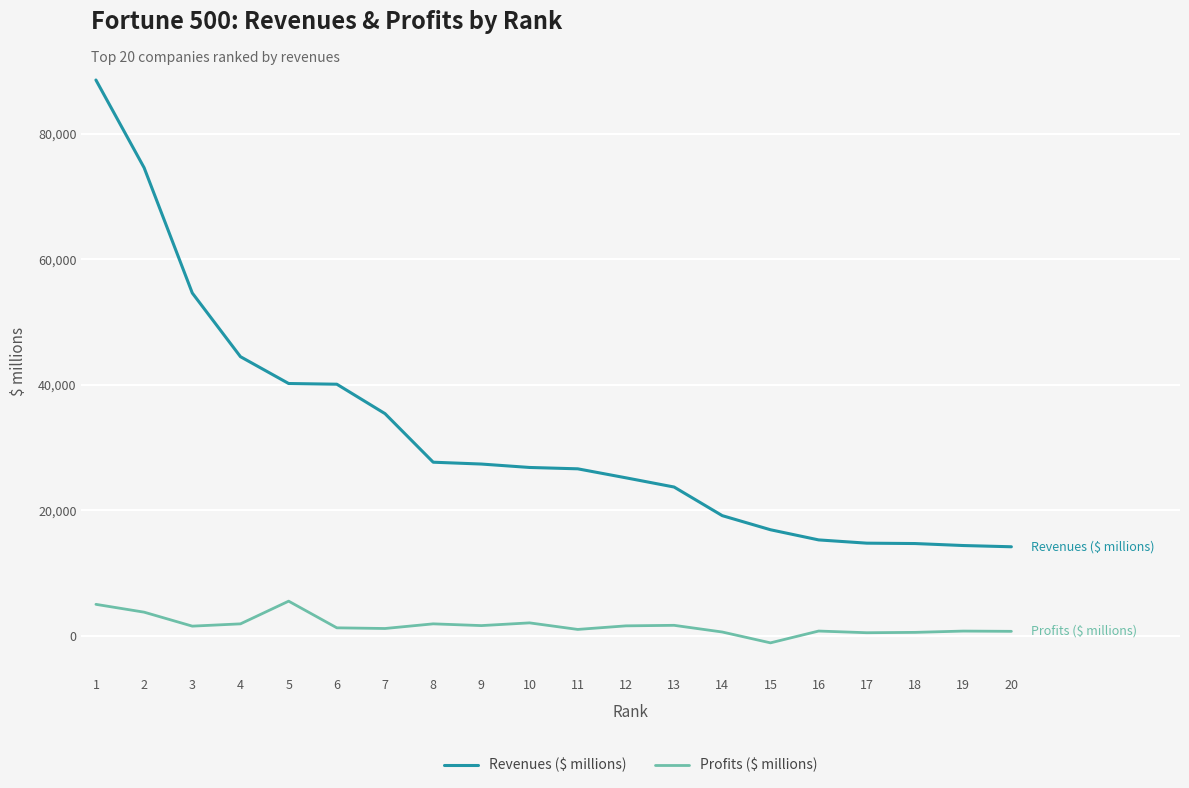

What is the maximum value shown in the chart?

88561.1